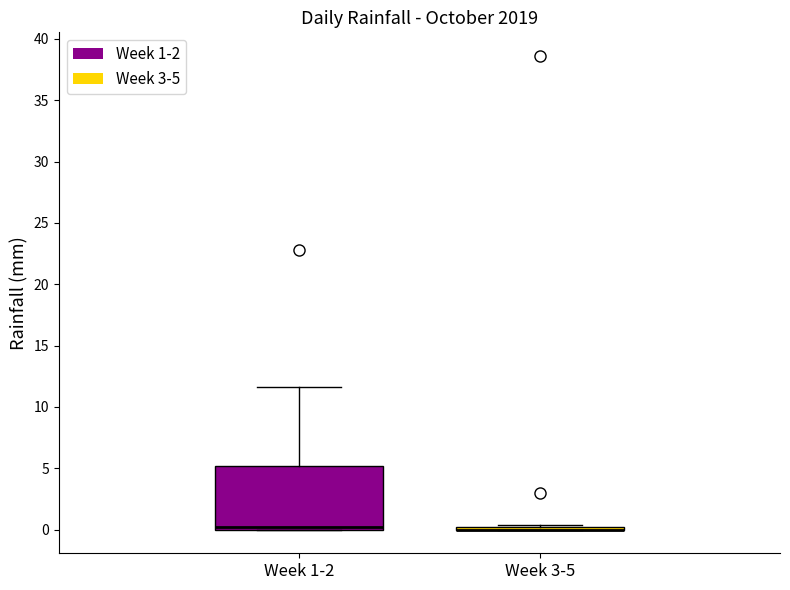

Comparing the boxes themselves (not the whiskers), which one is the tallest?

Week 1-2